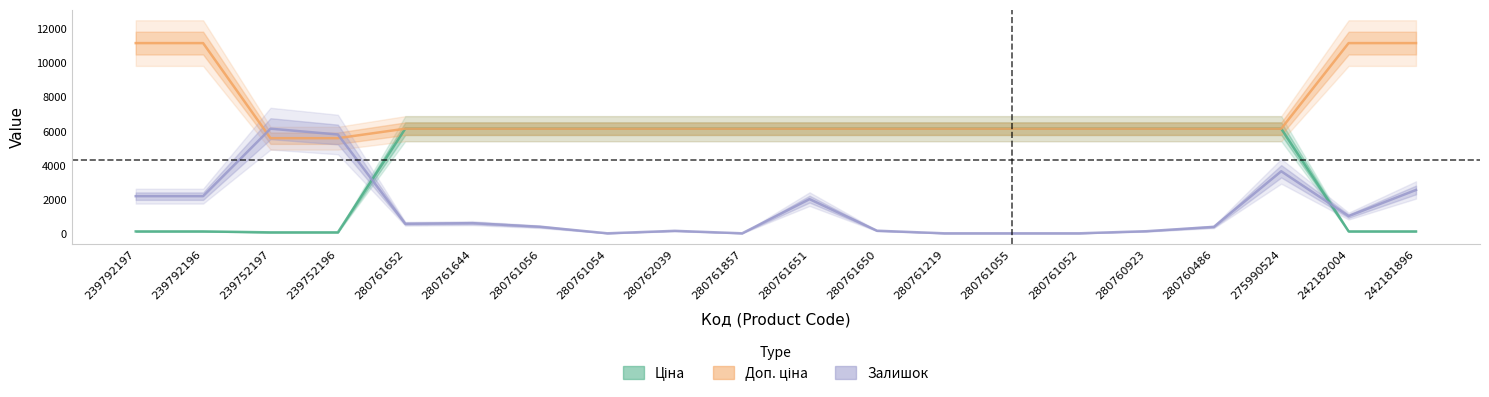

At which category is the sum across all series the highest?

275990524